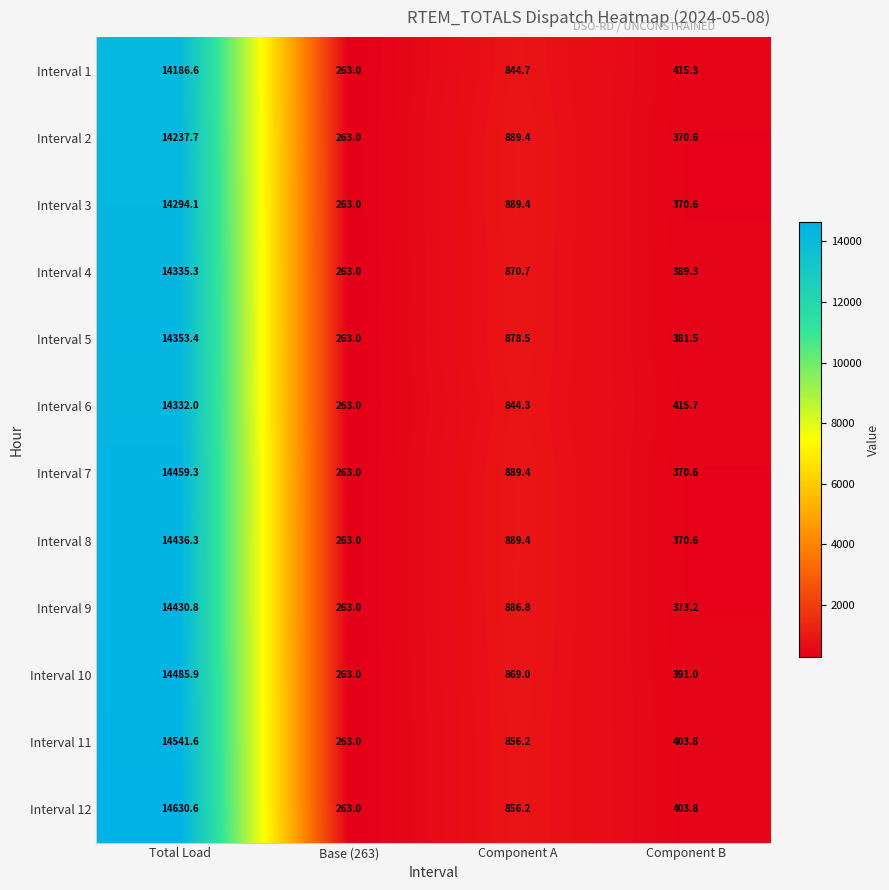

Where does the Interval 5 series first go above 878?

Total Load